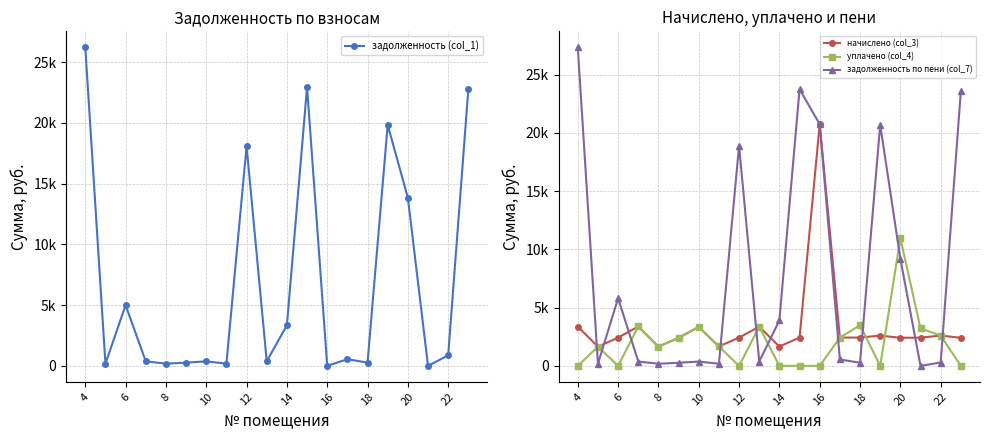

True or false: задолженность по пени (col_7) has more than 2 points higher than both neighbors.

True